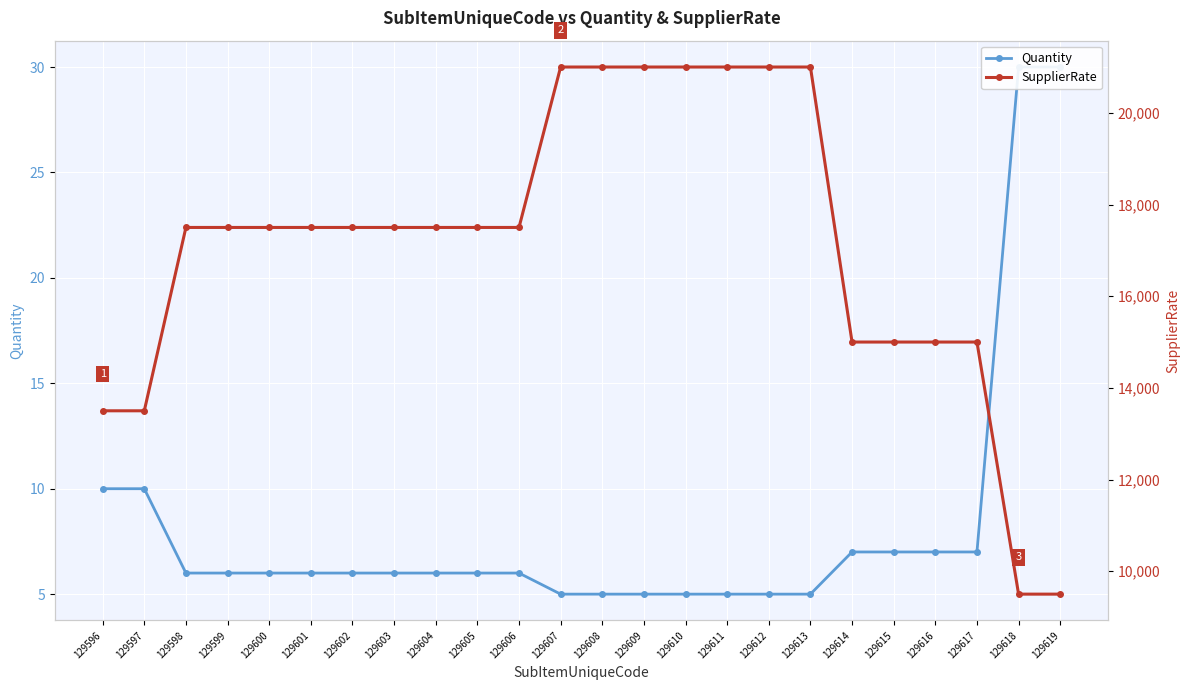

True or false: SupplierRate and Quantity cross at least once.

False